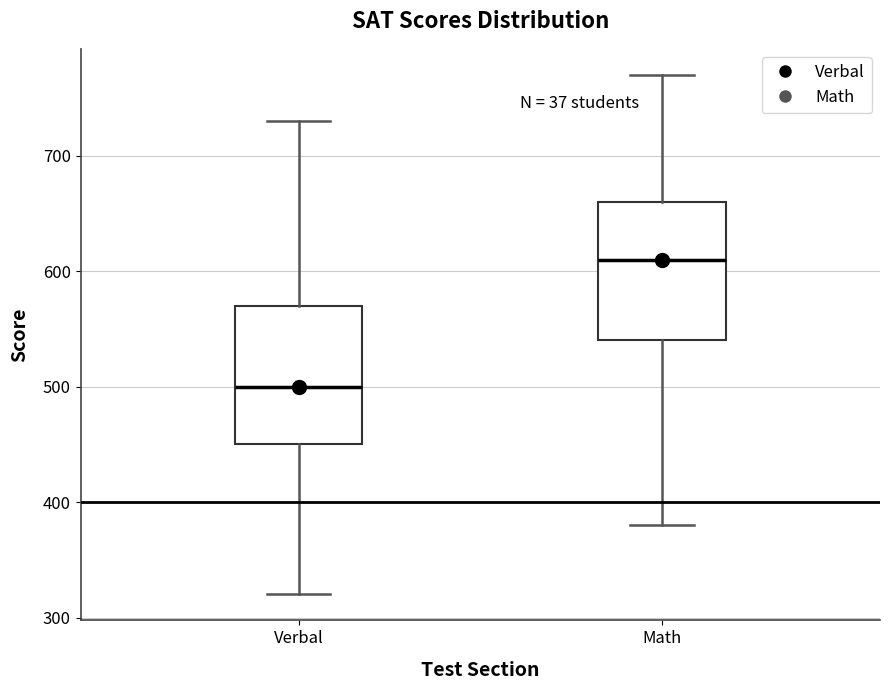

Which box's median line is the highest?

Math